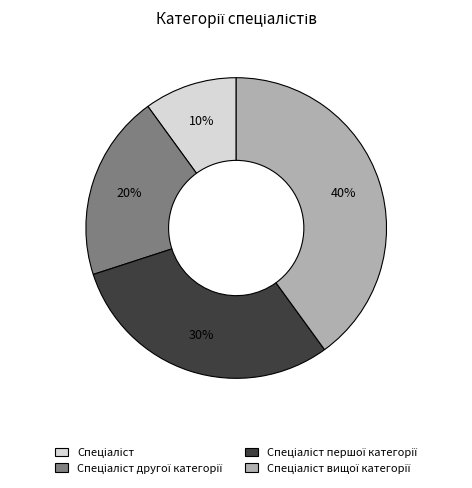

Is there a majority slice in this chart?

No